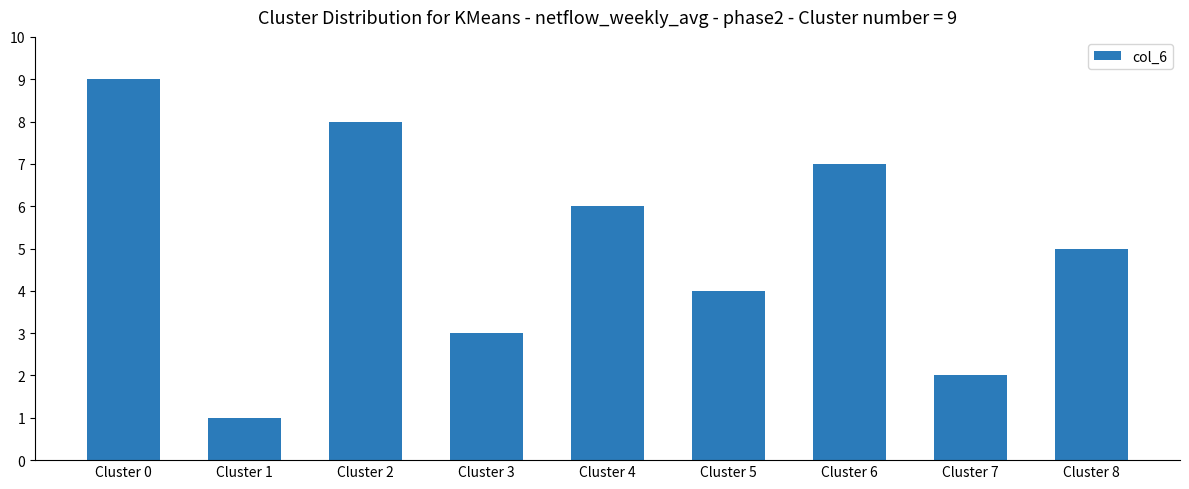

How many series are shown in this chart?

1